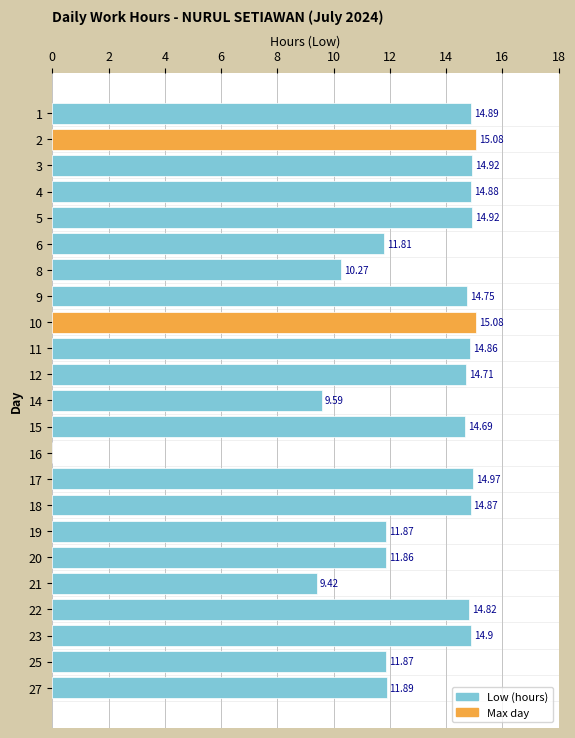

What is the sum of all values?

296.9